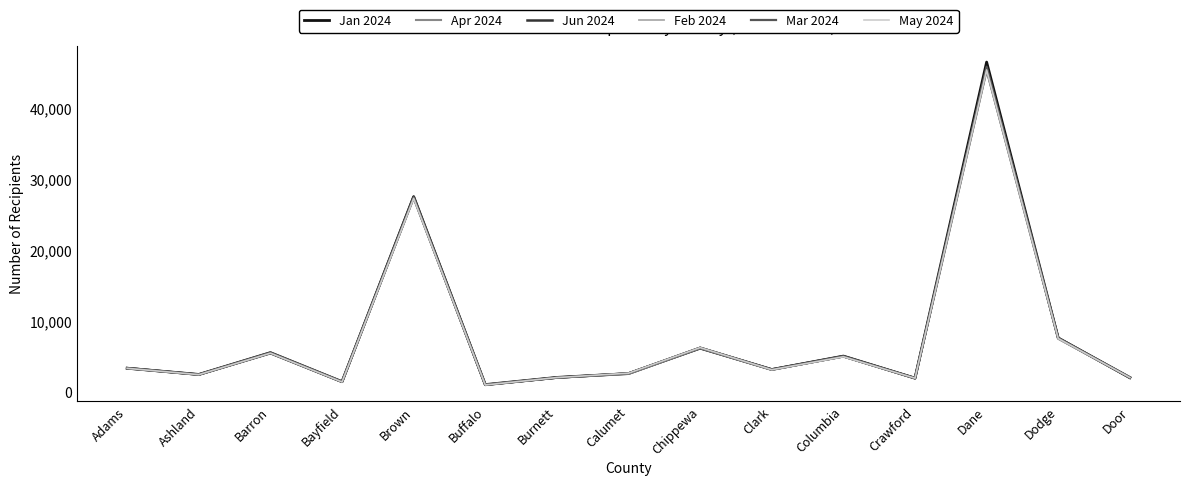

What is the spread (max minus min) of values at Adams?

49